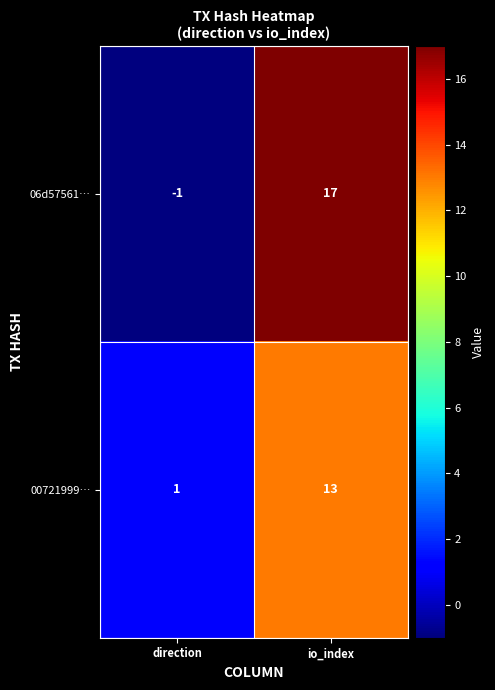

What is the minimum value shown in the chart?

-1